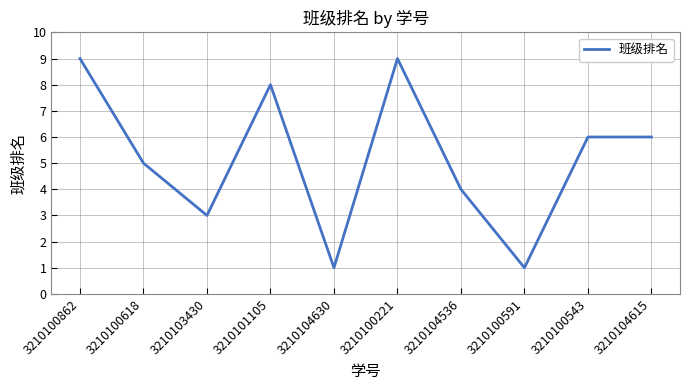

The chart shows a value of 7 at 3210104536. True or false?

False